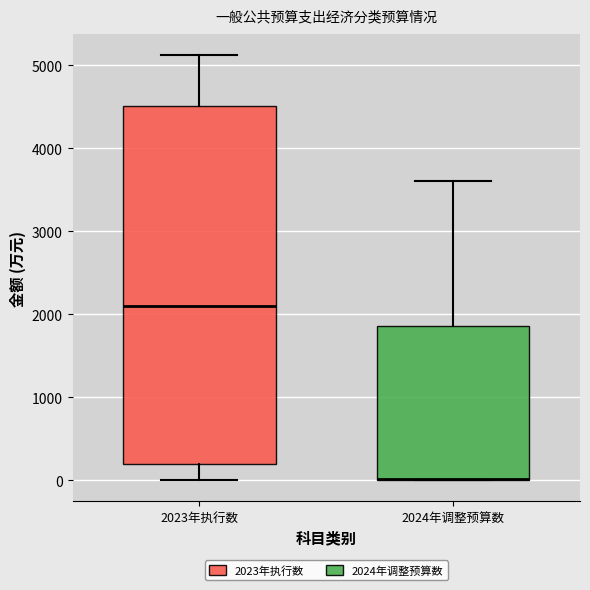

Where does the upper whisker of the box for 2024年调整预算数 end on the y-axis? The values are not printed on the chart, so give them approximately, as read against the axis.

3600